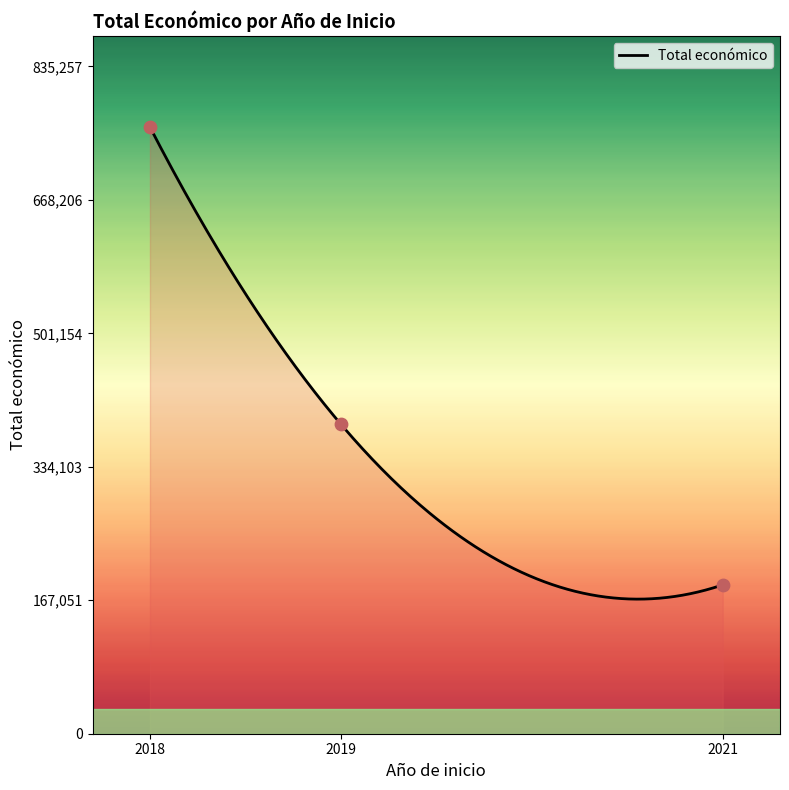

What is the lowest value of the Total económico series?

168453.9